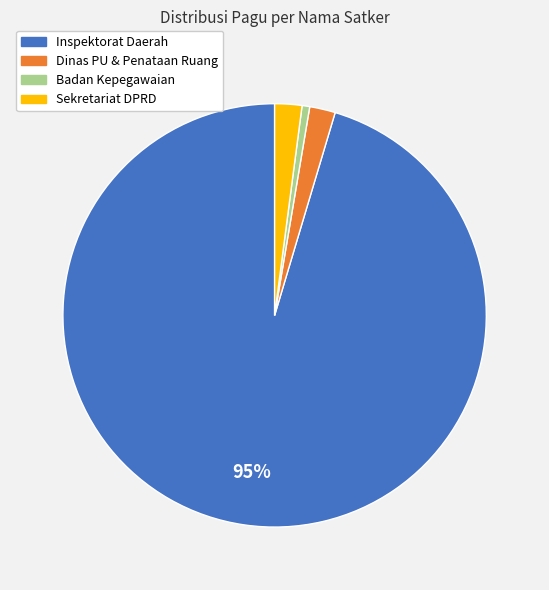

Is there any slice that represents more than half of the pie?

Yes